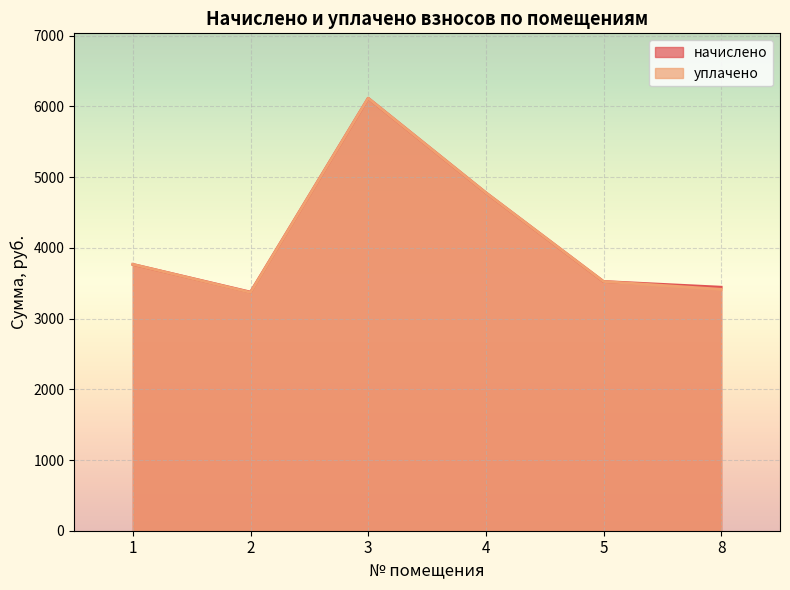

How many lines are shown in the chart?

2